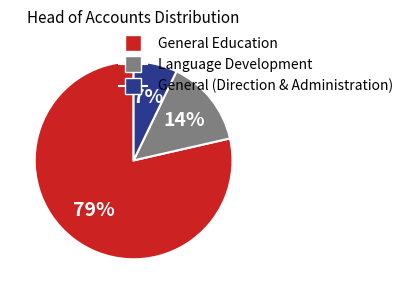

Which has a higher value, General (Direction & Administration) or Language Development?

Language Development